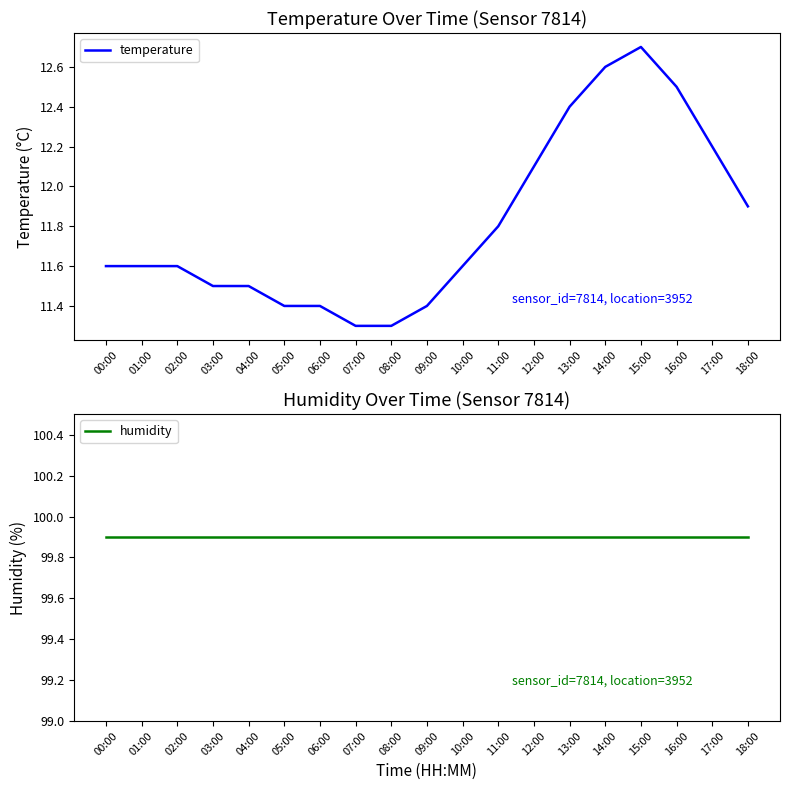

How many lines are shown in the chart?

2